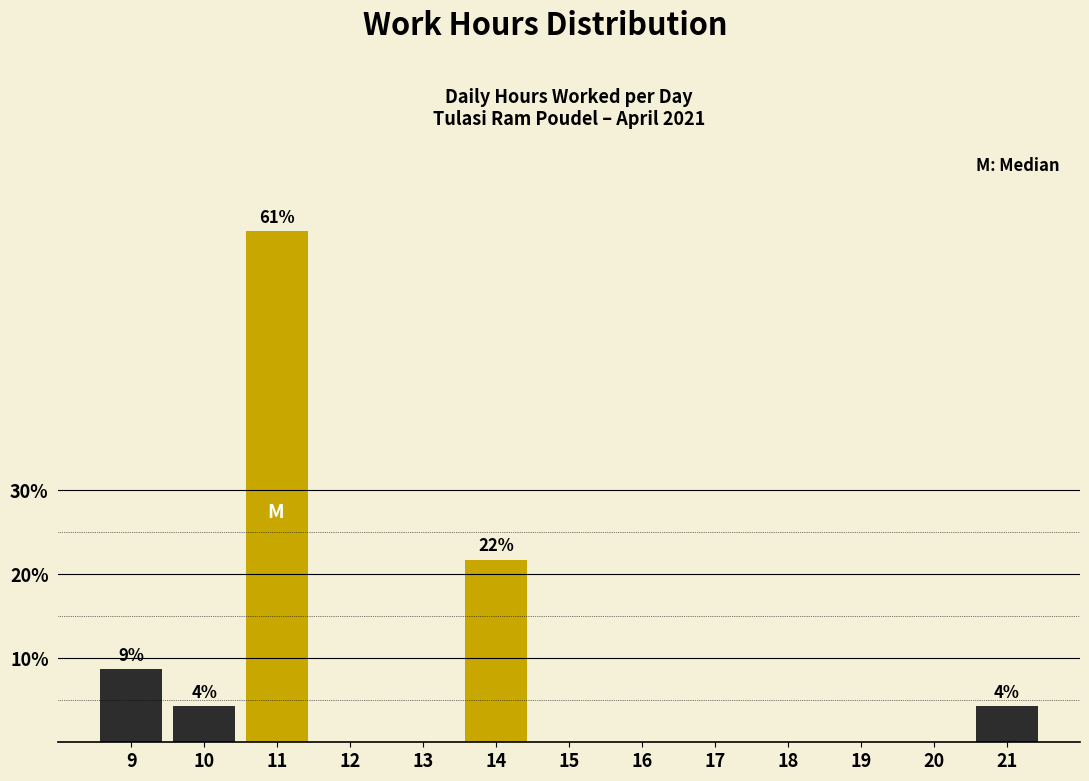

Reading right to left, extract all data points from this chart.

21=4.3	20=0.0	19=0.0	18=0.0	17=0.0	16=0.0	15=0.0	14=21.7	13=0.0	12=0.0	11=60.9	10=4.3	9=8.7